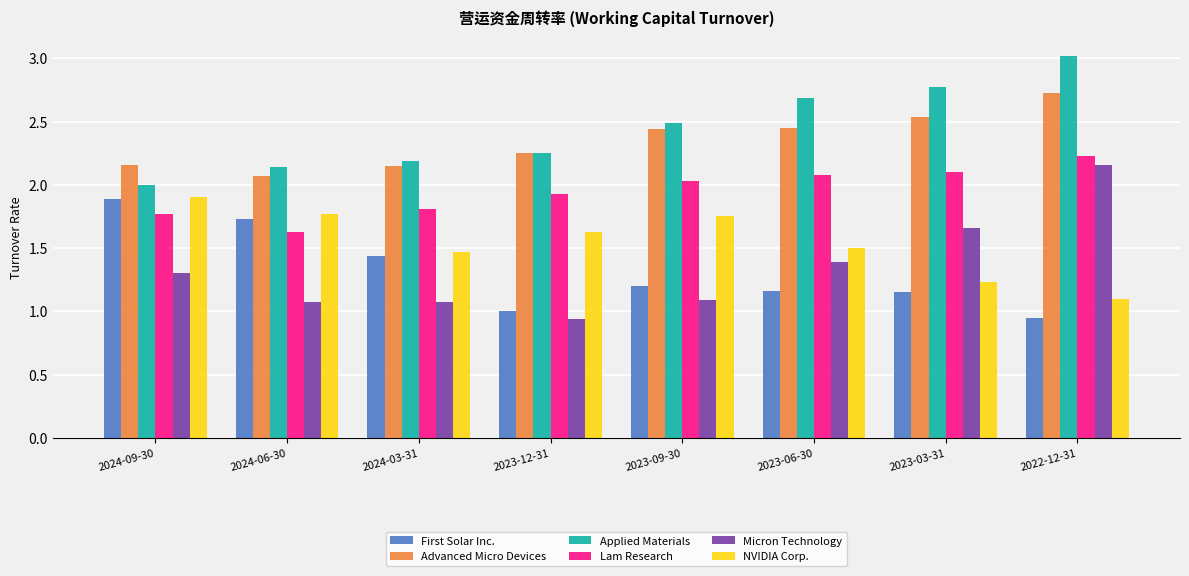

Which category has the highest value in the First Solar Inc. series?

2024-09-30